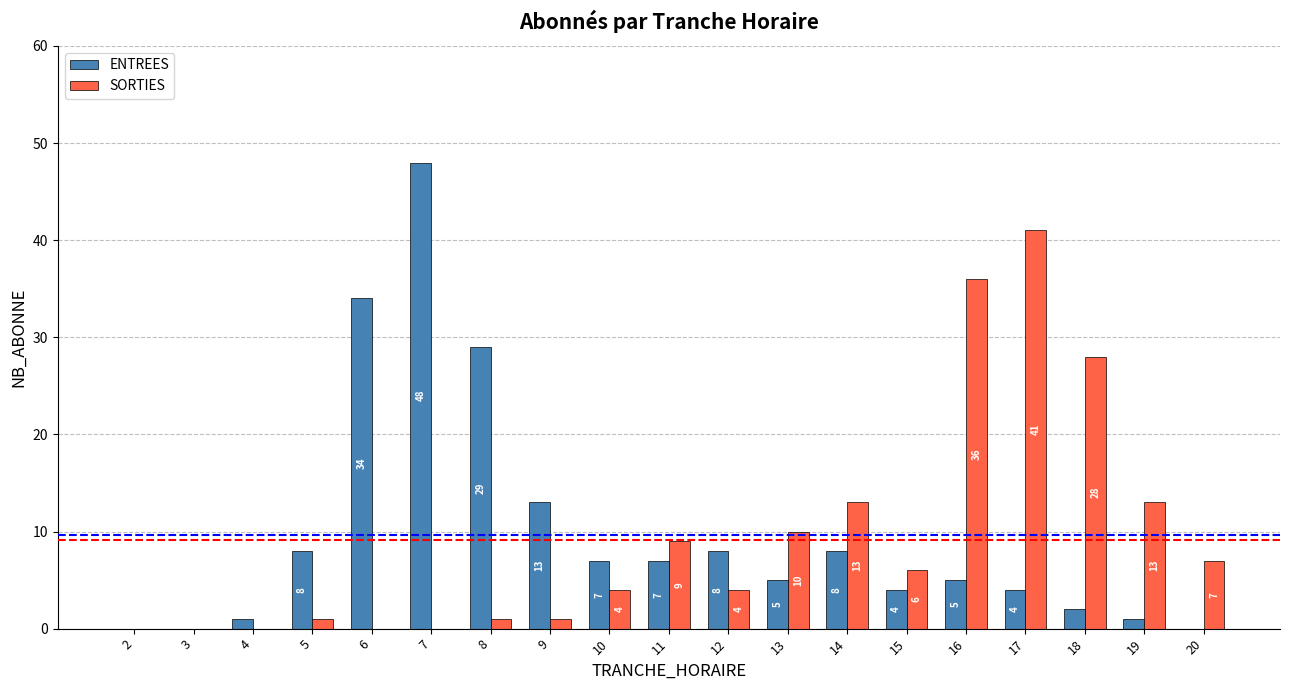

Reading left to right, extract all data points from this chart.

ENTREES: 0	0	1	8	34	48	29	13	7	7	8	5	8	4	5	4	2	1	0
SORTIES: 0	0	0	1	0	0	1	1	4	9	4	10	13	6	36	41	28	13	7